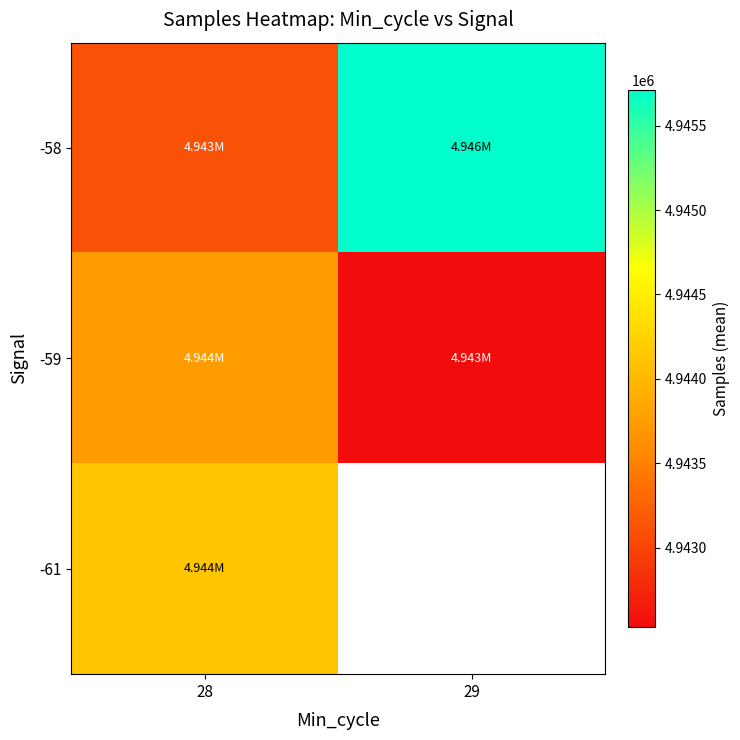

At 28, list the series in order from smallest to largest.

-58, -59, -61